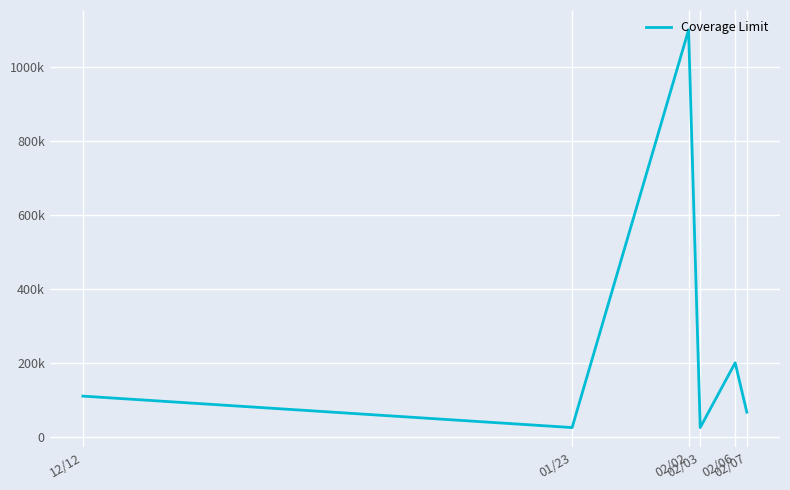

Is this an area chart (filled region under the line)?

No